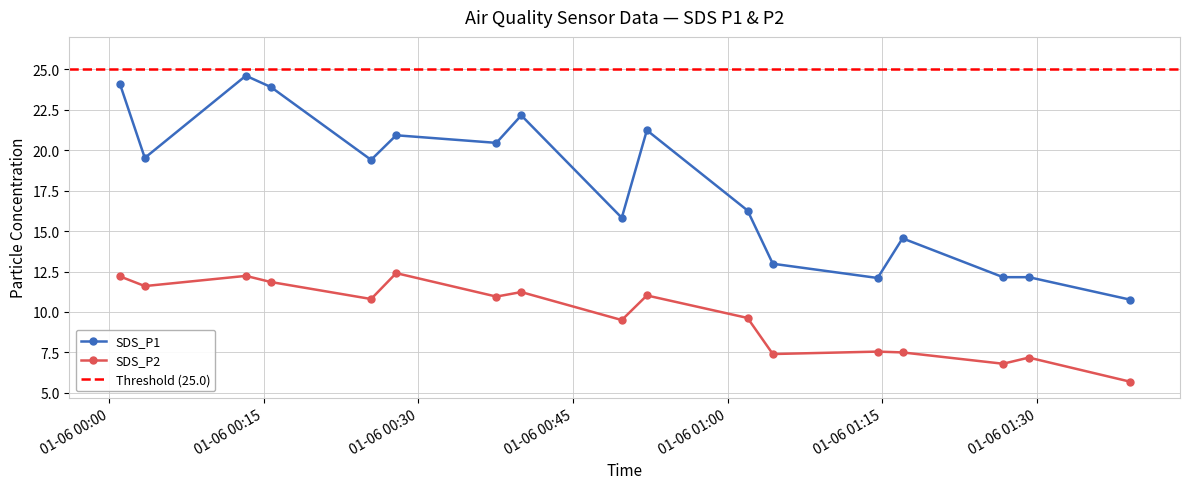

Which has a higher value, 2023/01/06 00:49:44 or 2023/01/06 01:16:58?

2023/01/06 00:49:44